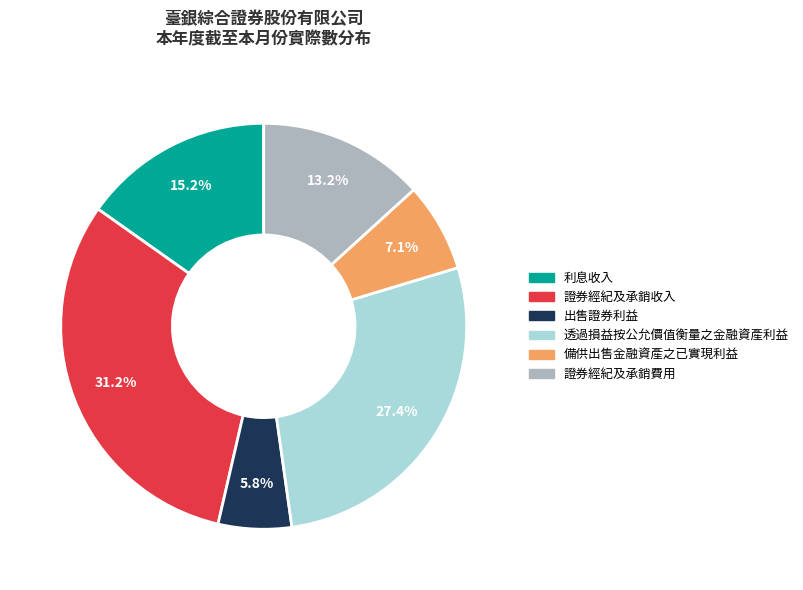

Rank the categories by value from lowest to highest.

出售證券利益, 備供出售金融資產之已實現利益, 證券經紀及承銷費用, 利息收入, 透過損益按公允價值衡量之金融資產利益, 證券經紀及承銷收入